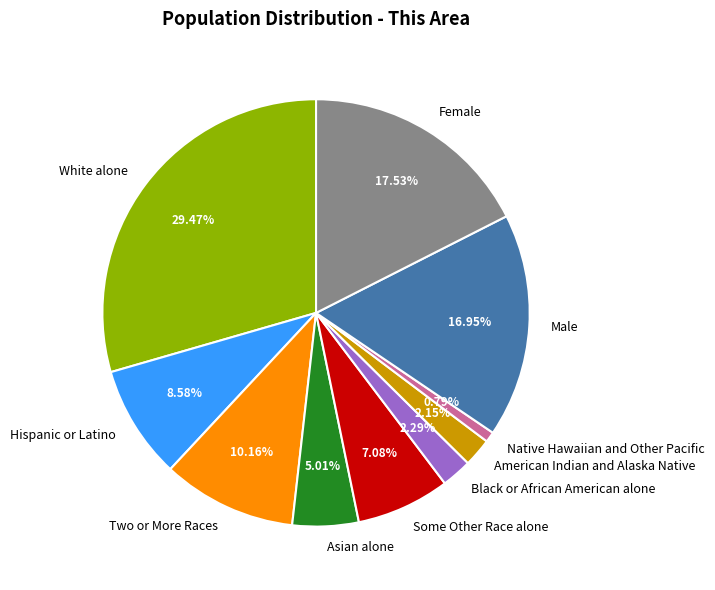

What is the largest slice in the pie chart?

White alone